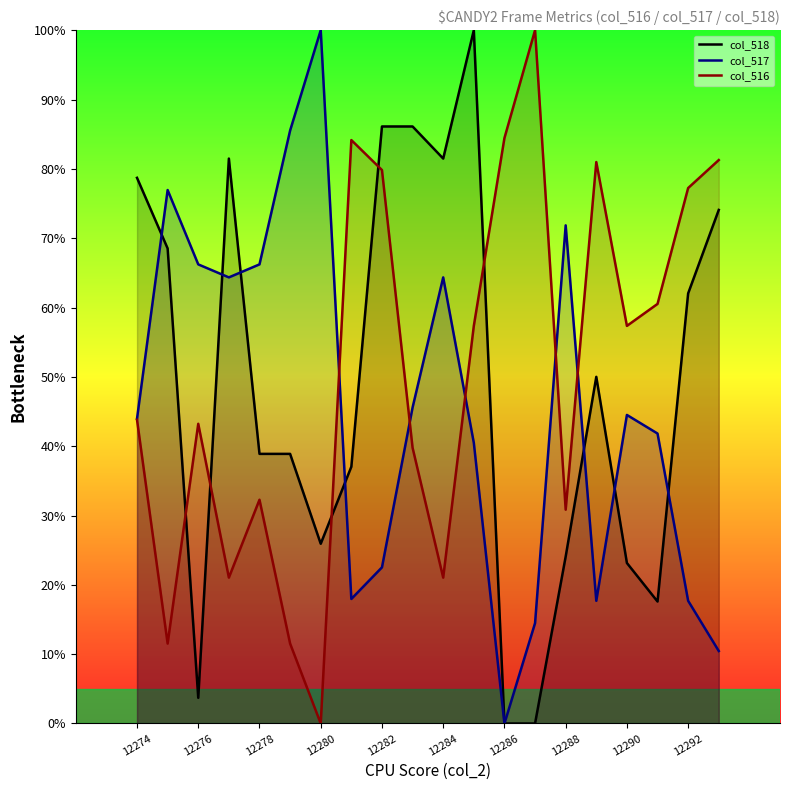

Between 12288 and 12274, which is larger?

12274